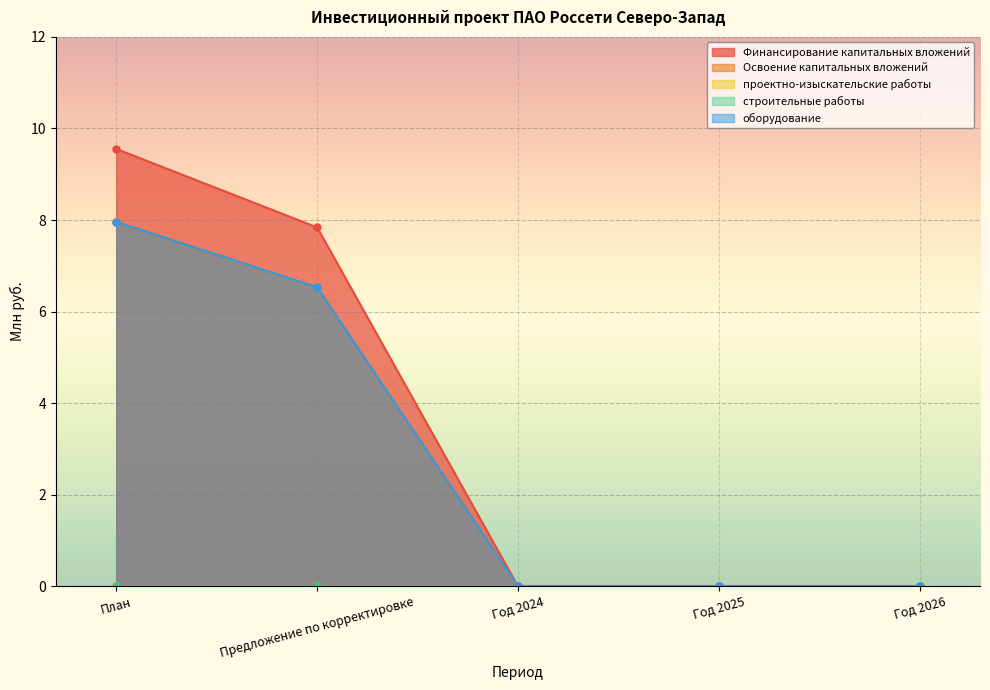

Which series has the largest total across all categories?

Финансирование капитальных вложений